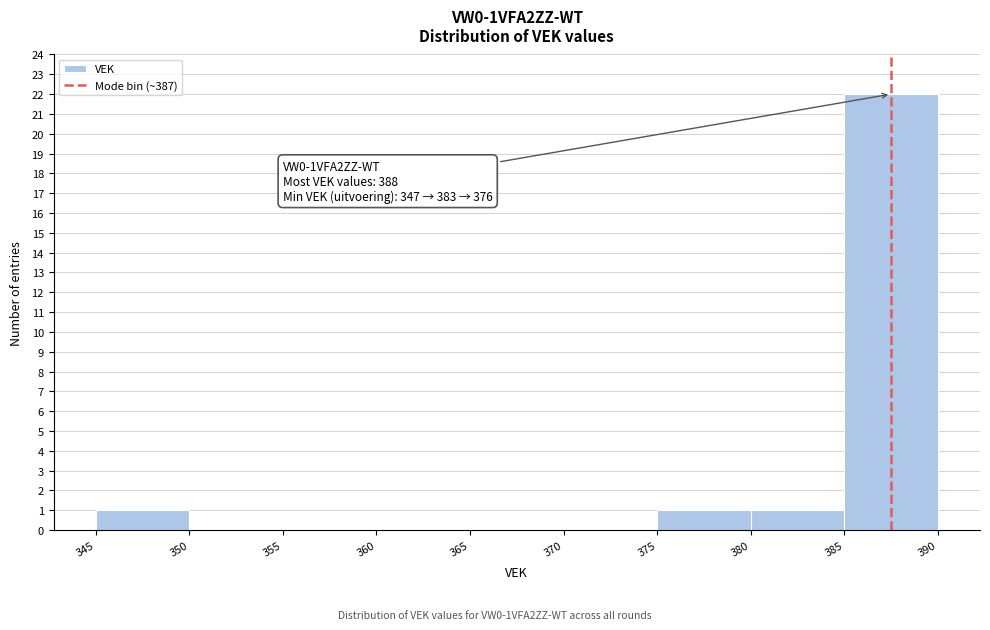

Which range on the x-axis has the tallest bar?

385 to 390